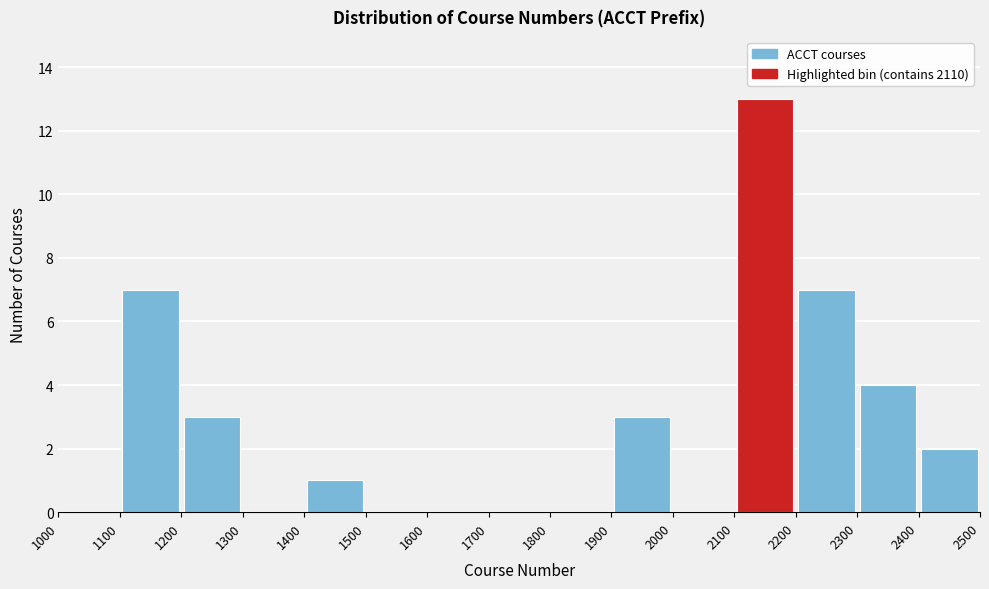

Reading left to right, list every bar in this chart as the range it spans on the x-axis followed by its height. The values are not printed on the chart, so give them approximately, as read against the axis.

1000 to 1100: 0
1100 to 1200: 7
1200 to 1300: 3
1300 to 1400: 0
1400 to 1500: 1
1500 to 1600: 0
1600 to 1700: 0
1700 to 1800: 0
1800 to 1900: 0
1900 to 2000: 3
2000 to 2100: 0
2100 to 2200: 13
2200 to 2300: 7
2300 to 2400: 4
2400 to 2500: 2